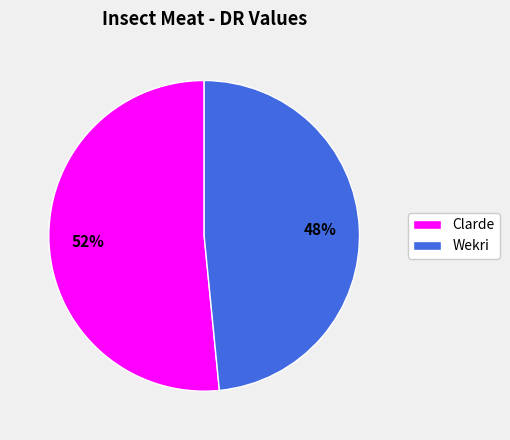

Does Wekri account for over 50% of the chart?

No